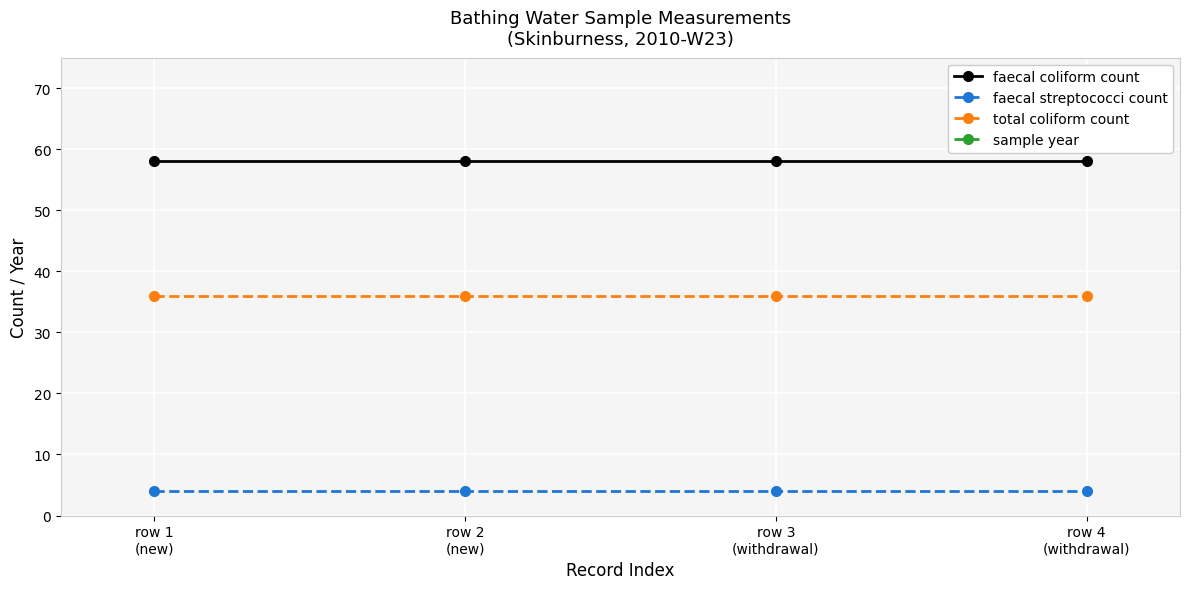

Is the value of faecal streptococci count at row 1
(new) greater than the value of sample year at row 2
(new)?

No